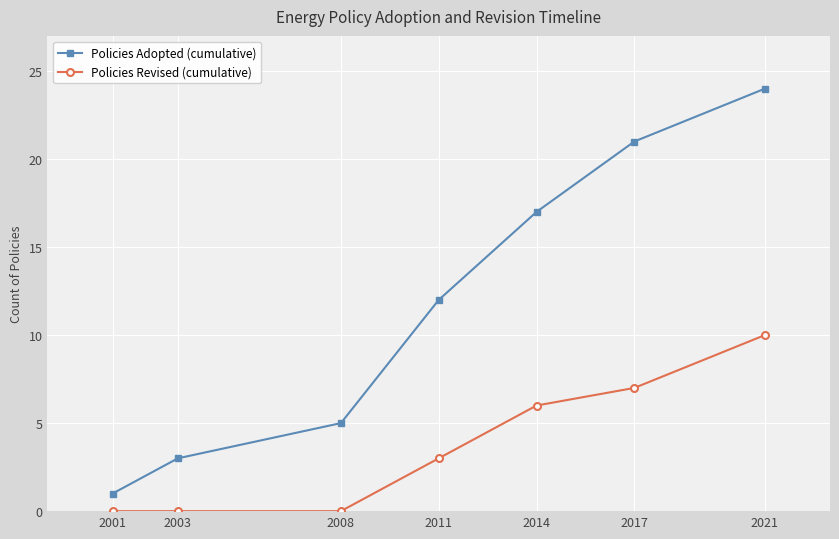

What is the sum of the Policies Revised (cumulative) values at 2001 and 2014?

6